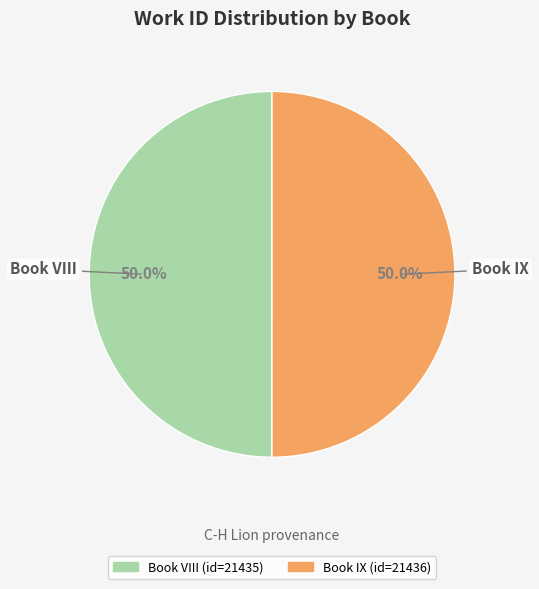

Approximately how many times larger is the value at Book VIII compared to Book IX?

1.0